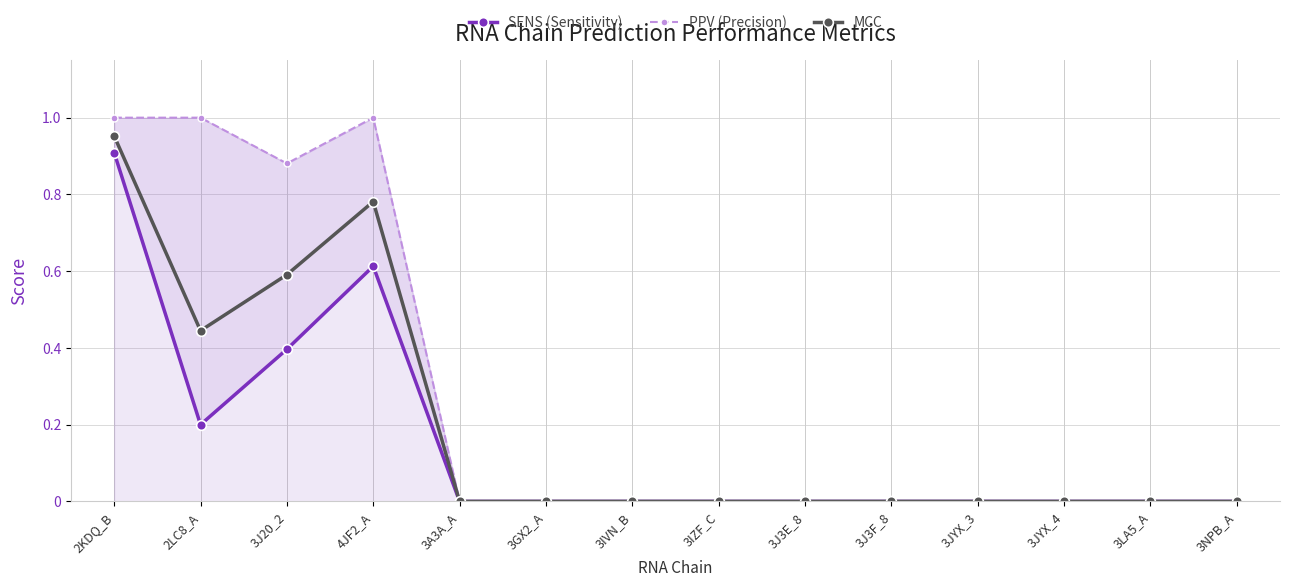

Where is the first local minimum for SENS (Sensitivity)?

2LC8_A